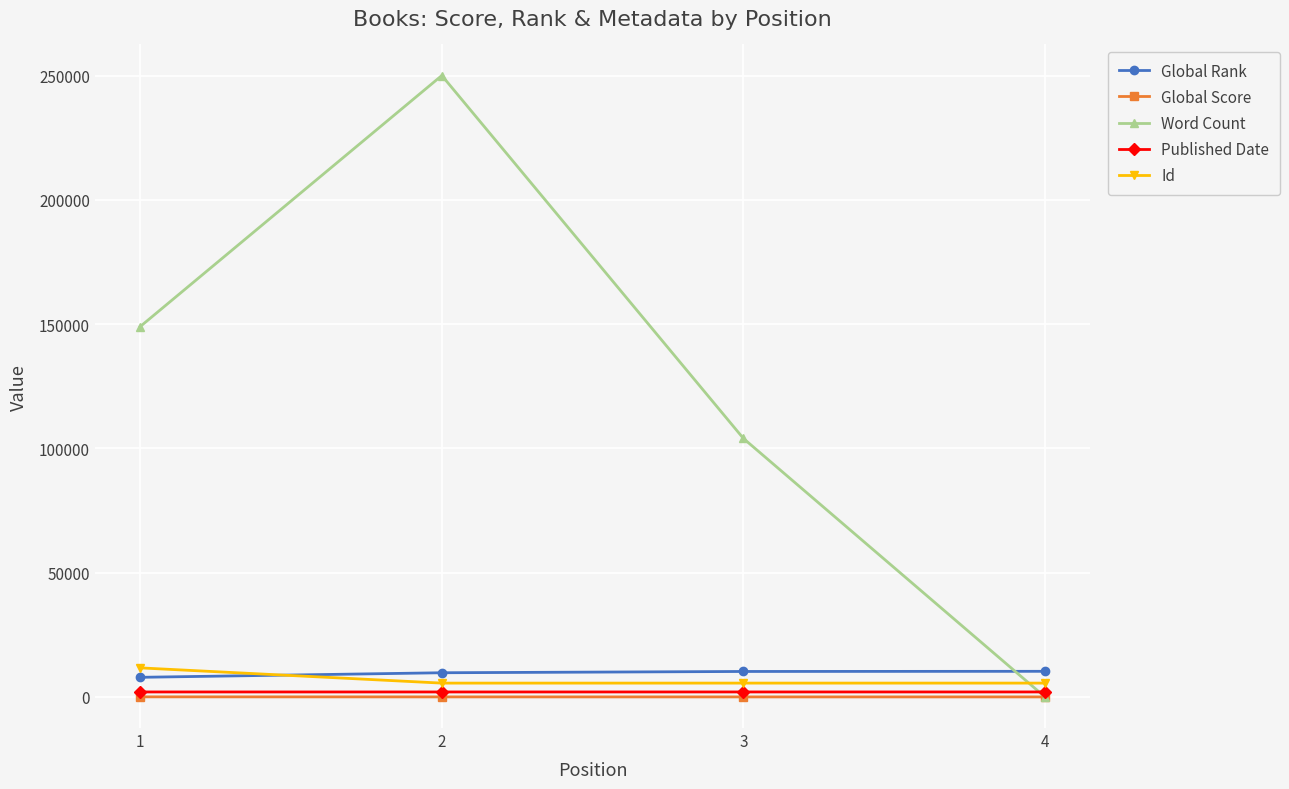

The value of Global Rank at 4 is 10315. True or false?

True